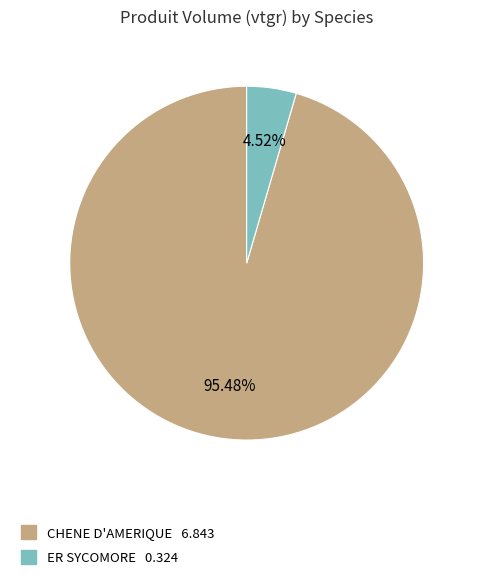

Which category has the biggest portion of the pie?

CHENE D'AMERIQUE